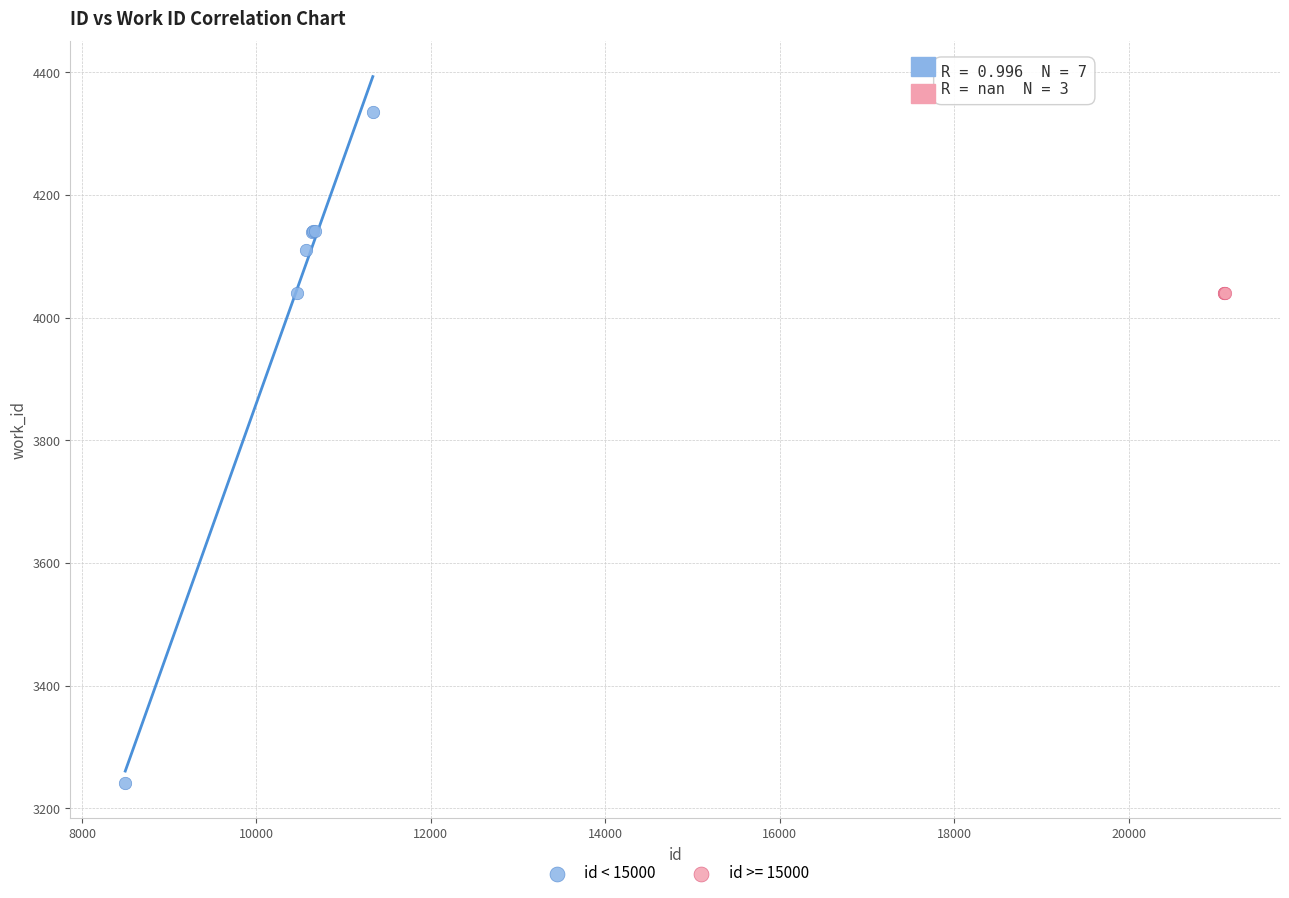

Which series reaches the minimum Y coordinate?

id < 15000